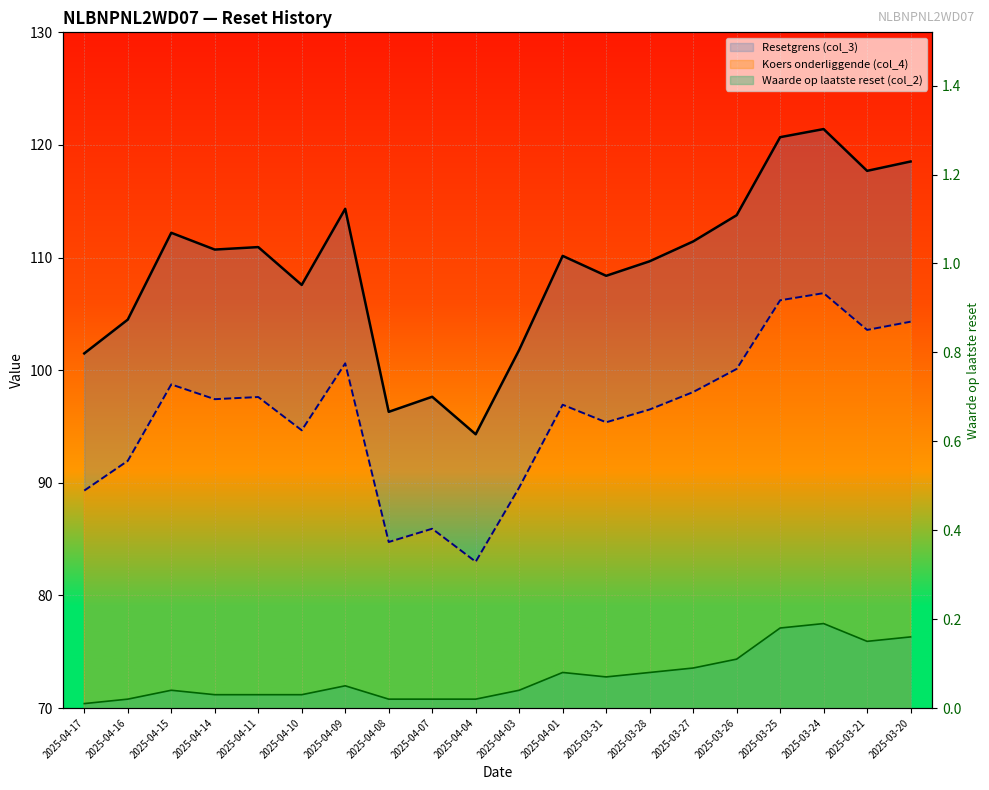

How many lines are shown in the chart?

3